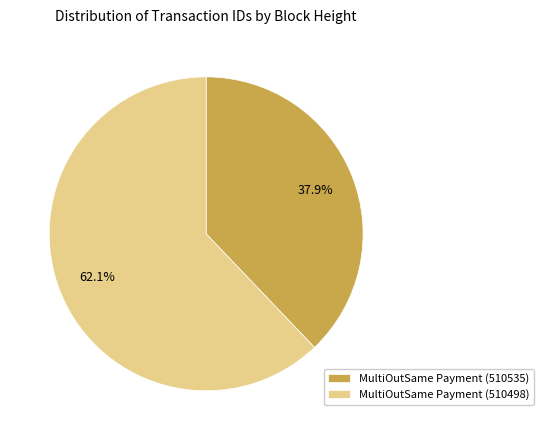

True or false: MultiOutSame Payment (510535) accounts for 38% of the total.

True